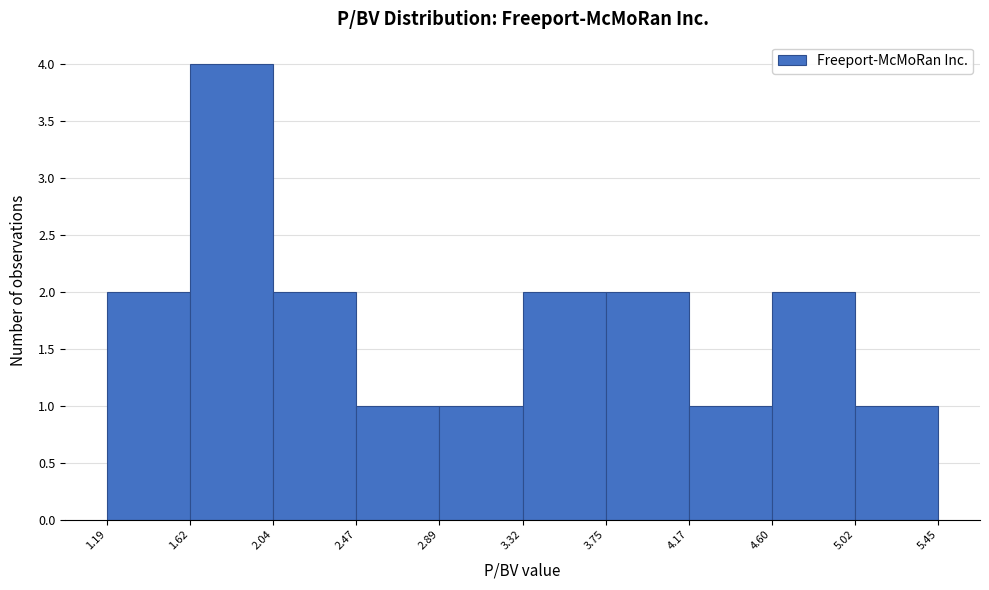

Which range on the x-axis has the tallest bar?

1.62 to 2.04